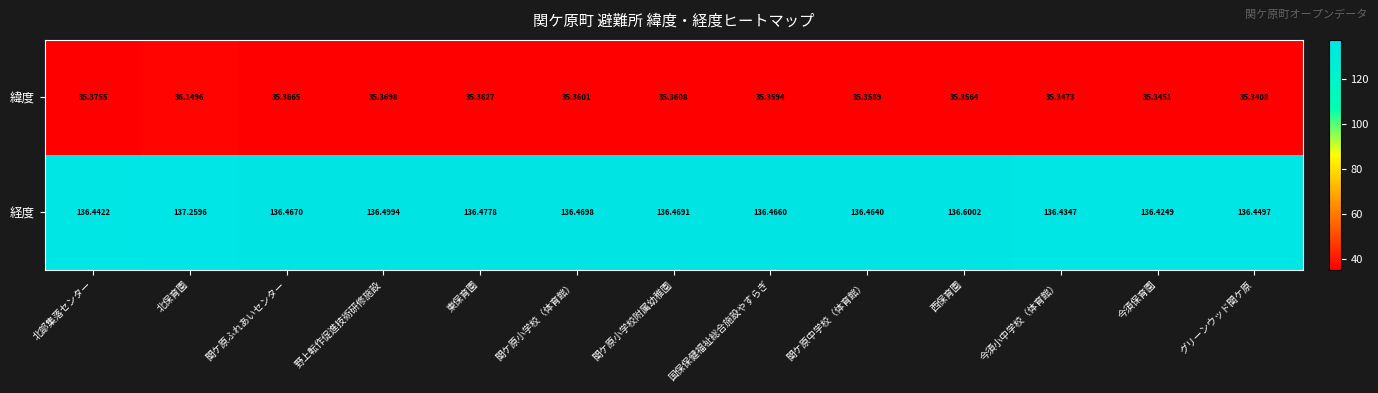

At which category does the chart reach its minimum across all series?

グリーンウッド関ケ原